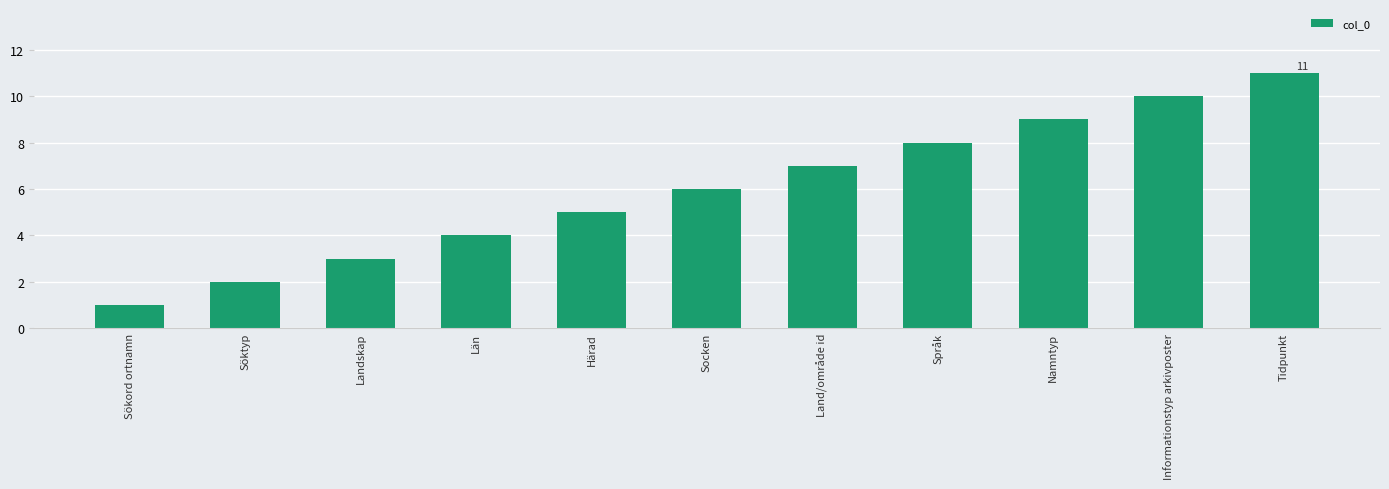

The chart shows a value of 2 at Tidpunkt. True or false?

False